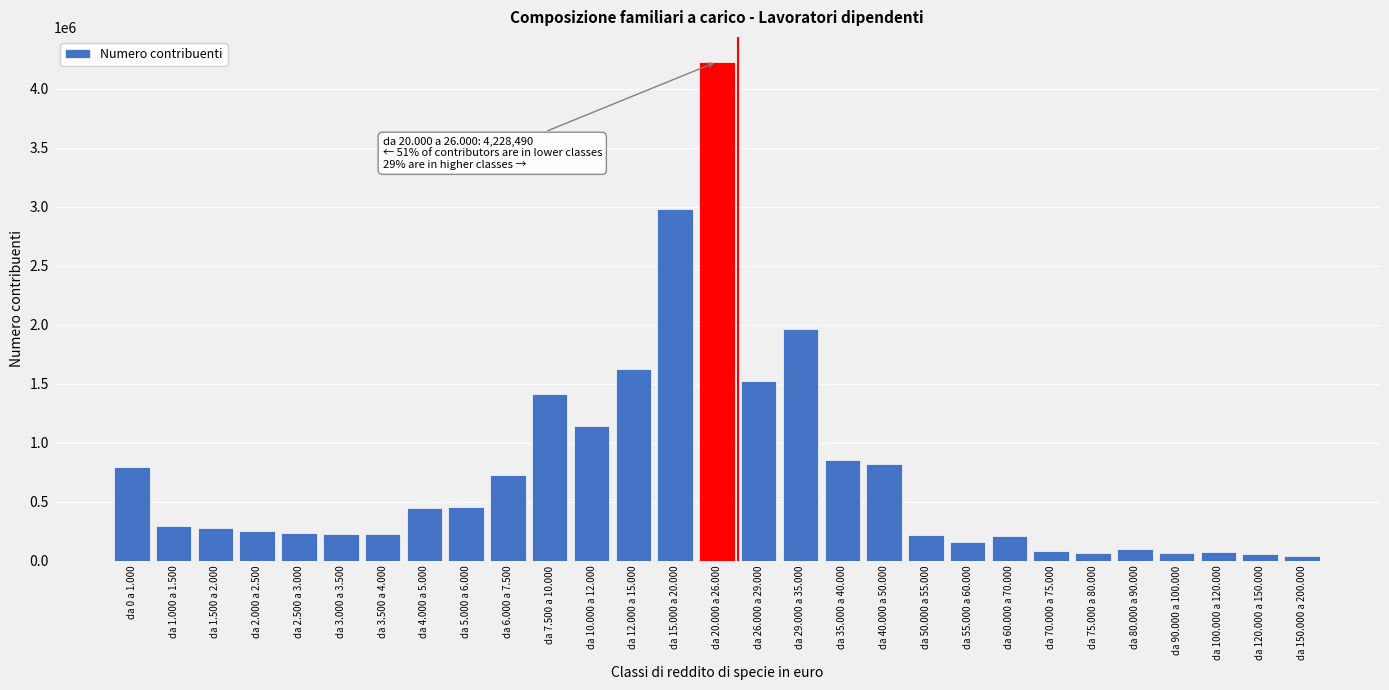

What is the difference between the maximum and second lowest values?

4174219